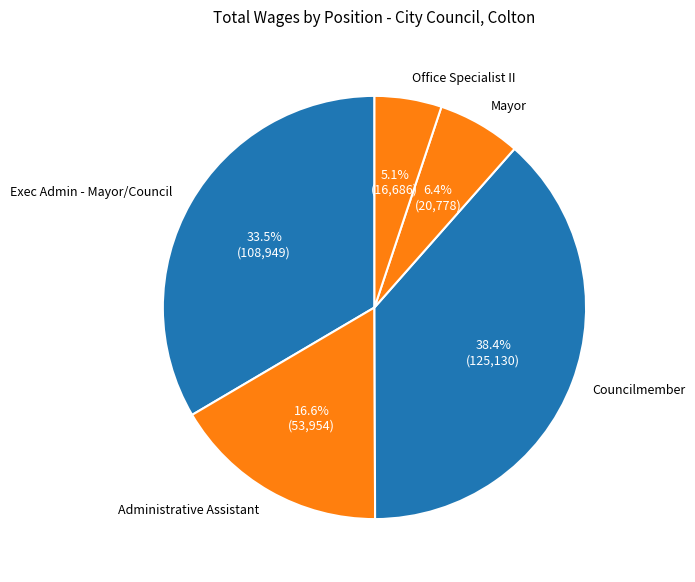

Which slice is the smallest?

Office Specialist II